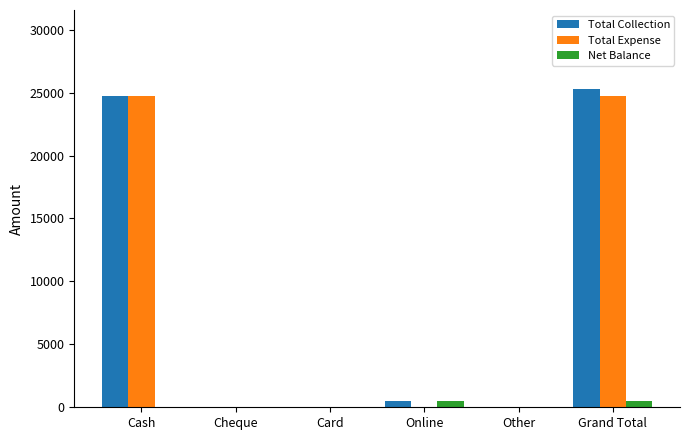

Reading left to right, transcribe all the data shown in this chart.

Total Collection: 24750	0	0	500	0	25250
Total Expense: 24750	0	0	0	0	24750
Net Balance: 0	0	0	500	0	500